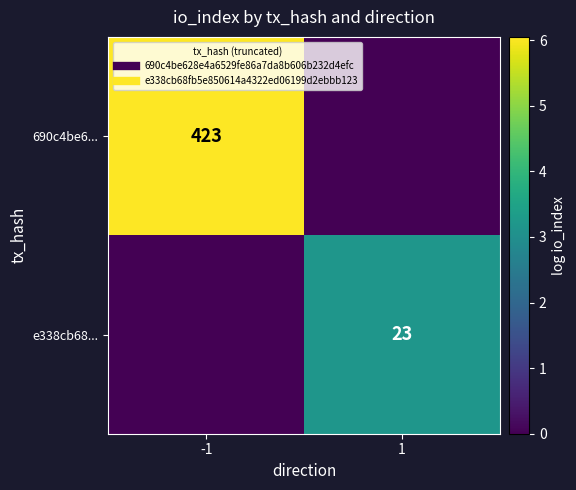

The value of e338cb68... at -1 is 0.0. True or false?

True